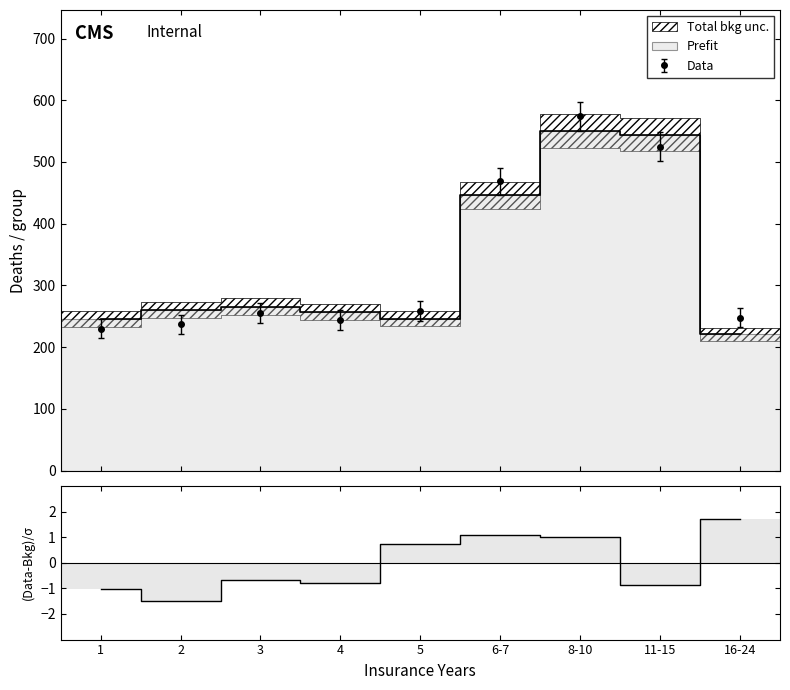

Reading left to right, transcribe all the data shown in this chart.

-1.0	-1.5	-0.7	-0.8	0.7	1.1	1.0	-0.8	1.7